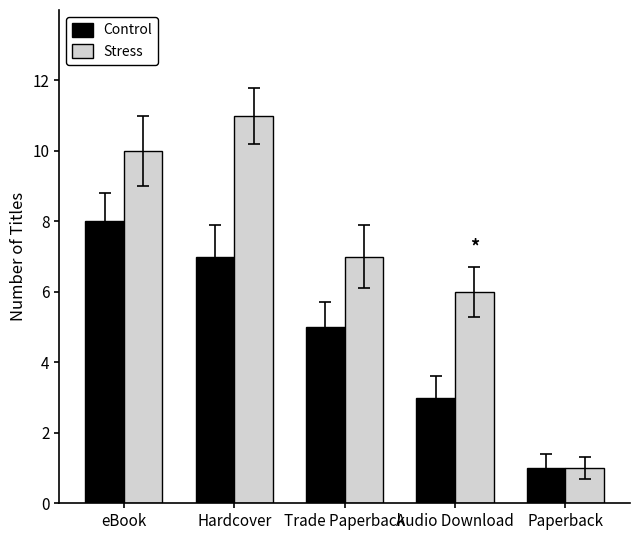

What is the sum of all Control values?

24